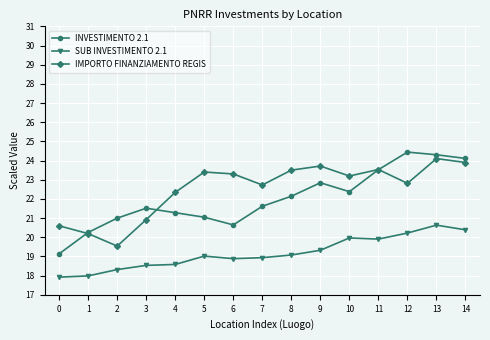

What value does the INVESTIMENTO 2.1 series have at 6?

20.6